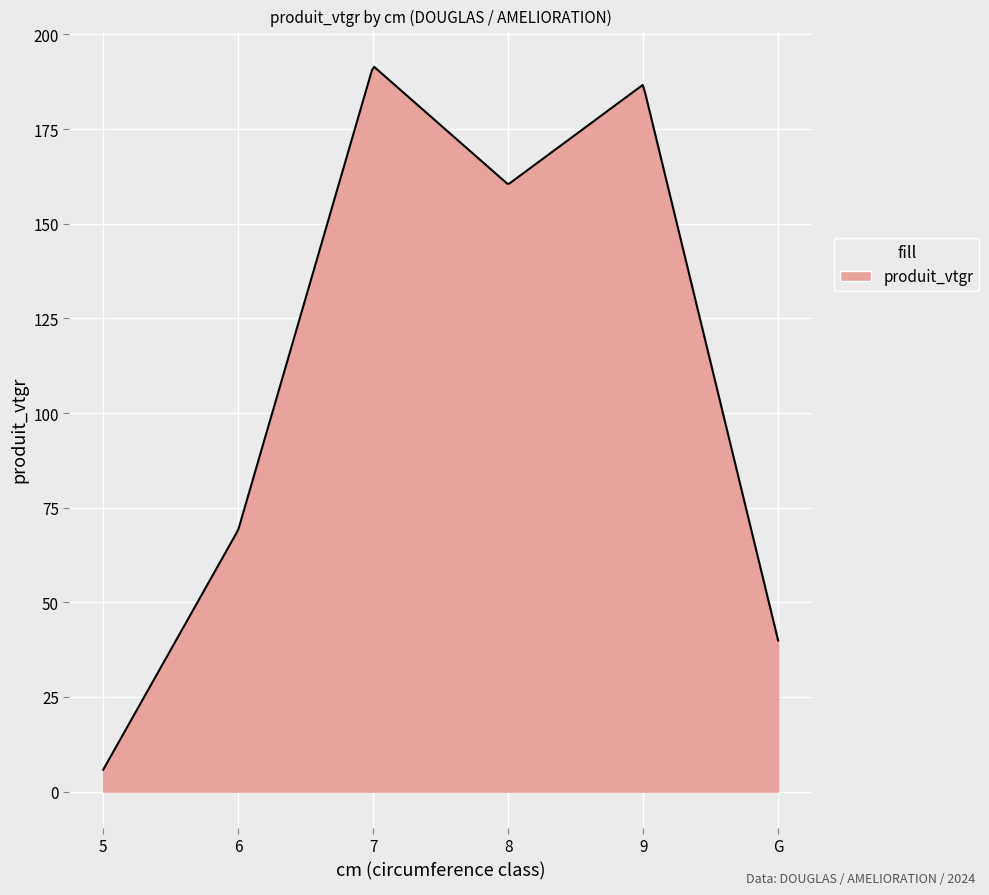

What is the difference between the maximum and minimum values?

185.7